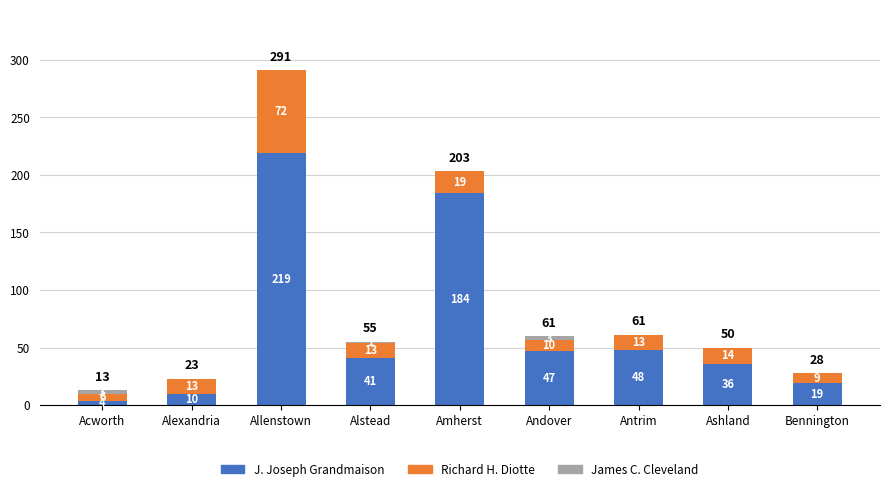

What is the maximum value for J. Joseph Grandmaison?

219